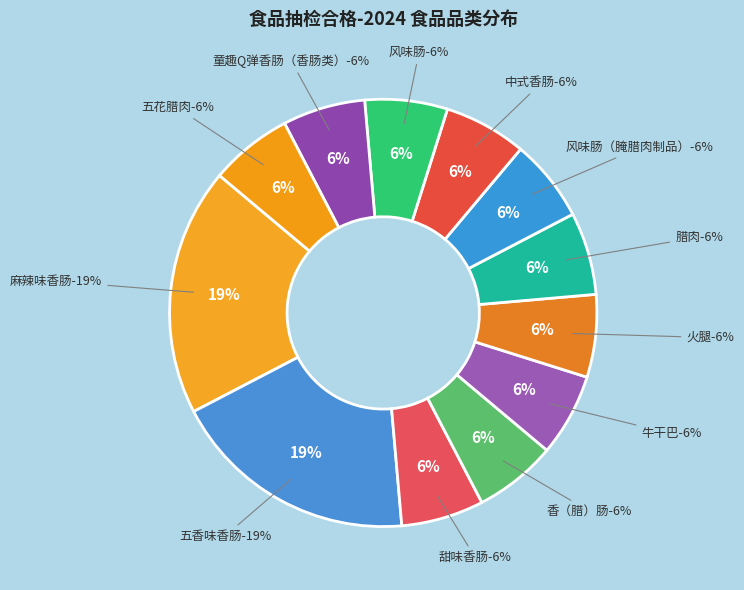

True or false: 五香味香肠 accounts for 8% of the total.

False